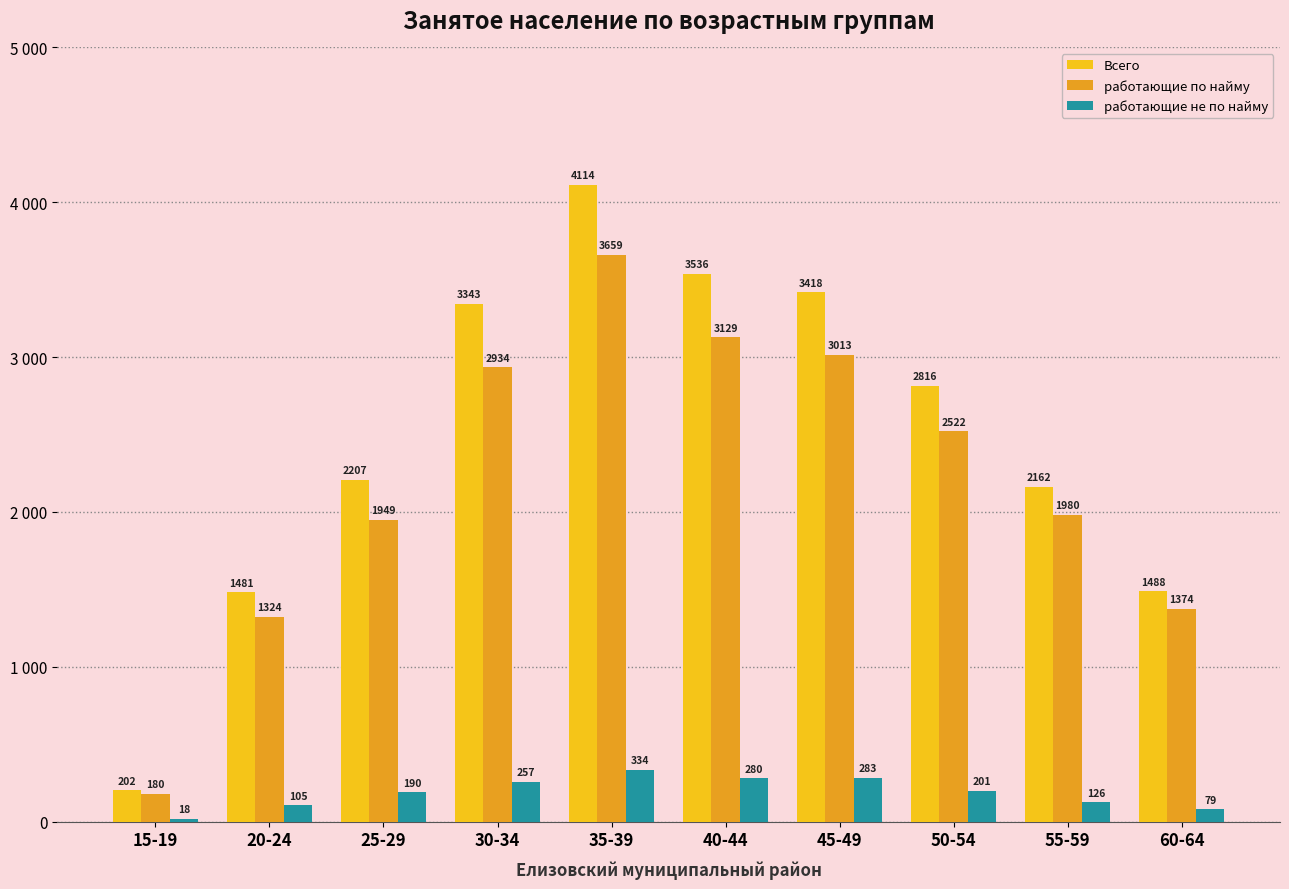

What is the difference between the maximum and second lowest values in the работающие по найму series?

2335